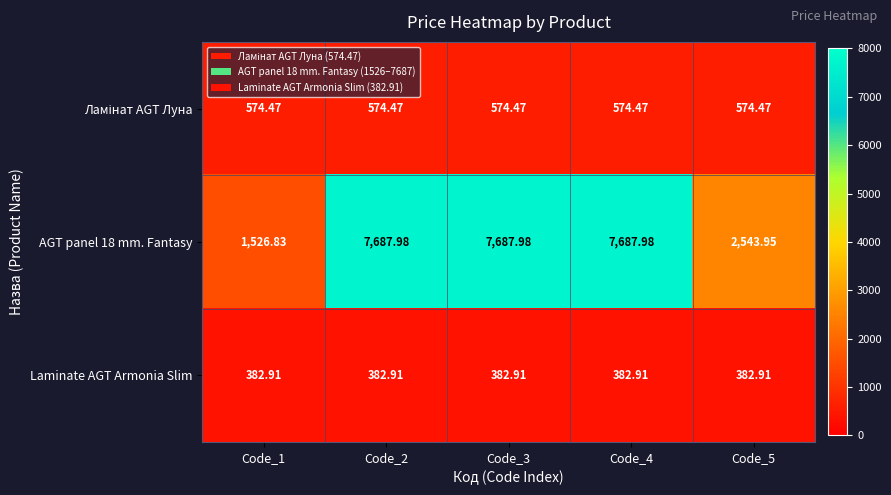

What is the difference between the highest and lowest values at Code_3?

7305.1